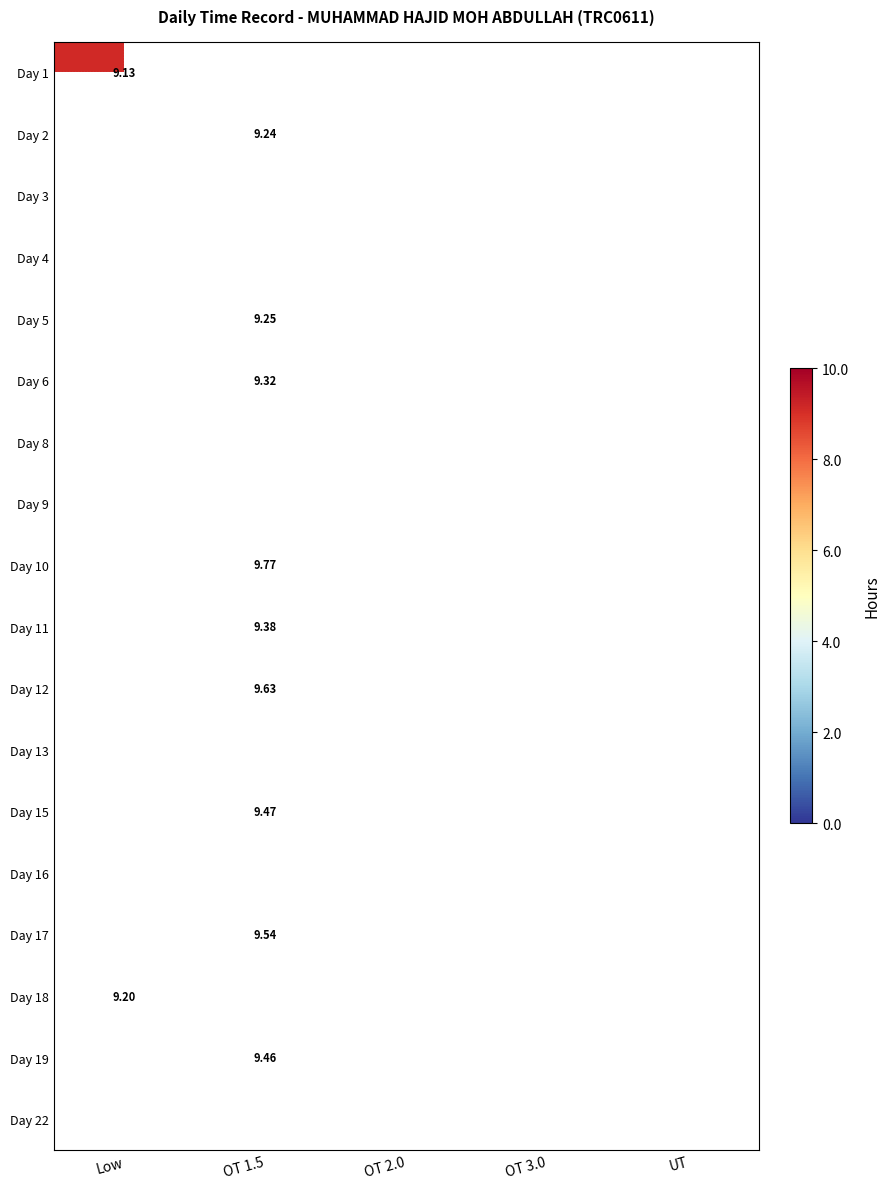

How many series are shown in this chart?

18